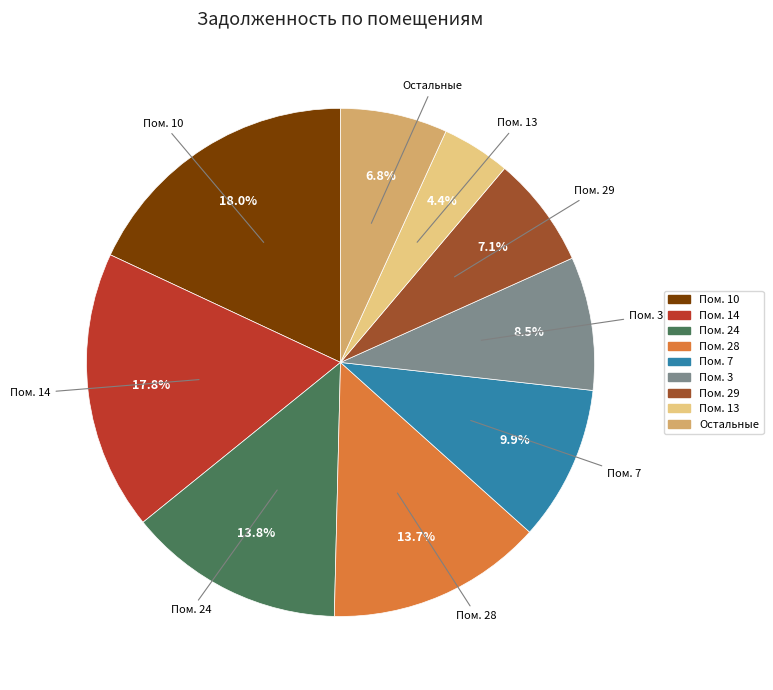

Does any single category account for the majority?

No